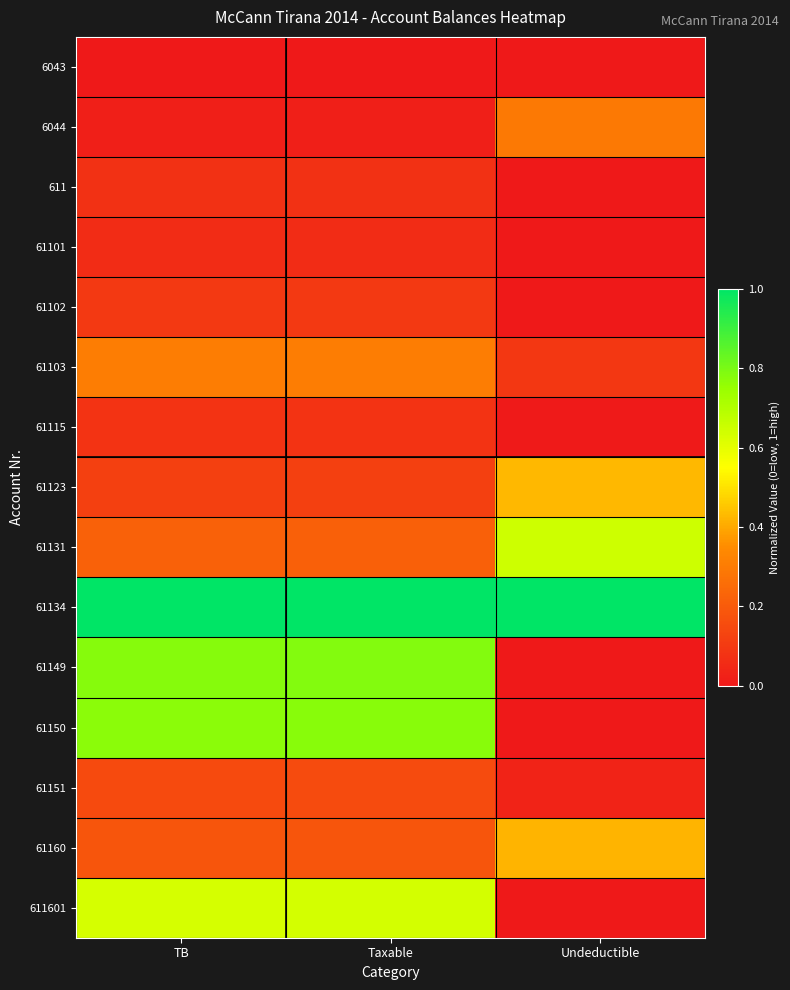

Reading right to left, extract all data points from this chart.

6043: Undeductible=0.0	Taxable=0.0	TB=0.0
6044: Undeductible=0.3	Taxable=0.0	TB=0.0
611: Undeductible=0.0	Taxable=0.1	TB=0.1
61101: Undeductible=0.0	Taxable=0.1	TB=0.1
61102: Undeductible=0.0	Taxable=0.1	TB=0.1
61103: Undeductible=0.1	Taxable=0.3	TB=0.3
61115: Undeductible=0.0	Taxable=0.1	TB=0.1
61123: Undeductible=0.4	Taxable=0.1	TB=0.1
61131: Undeductible=0.6	Taxable=0.2	TB=0.2
61134: Undeductible=1.0	Taxable=1.0	TB=1.0
61149: Undeductible=0.0	Taxable=0.8	TB=0.8
61150: Undeductible=0.0	Taxable=0.8	TB=0.8
61151: Undeductible=0.0	Taxable=0.2	TB=0.2
61160: Undeductible=0.4	Taxable=0.2	TB=0.2
611601: Undeductible=0.0	Taxable=0.6	TB=0.6